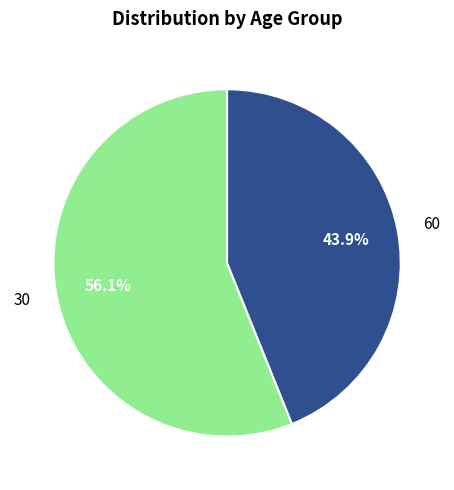

Approximately how many times larger is the value at 30 compared to 60?

1.3